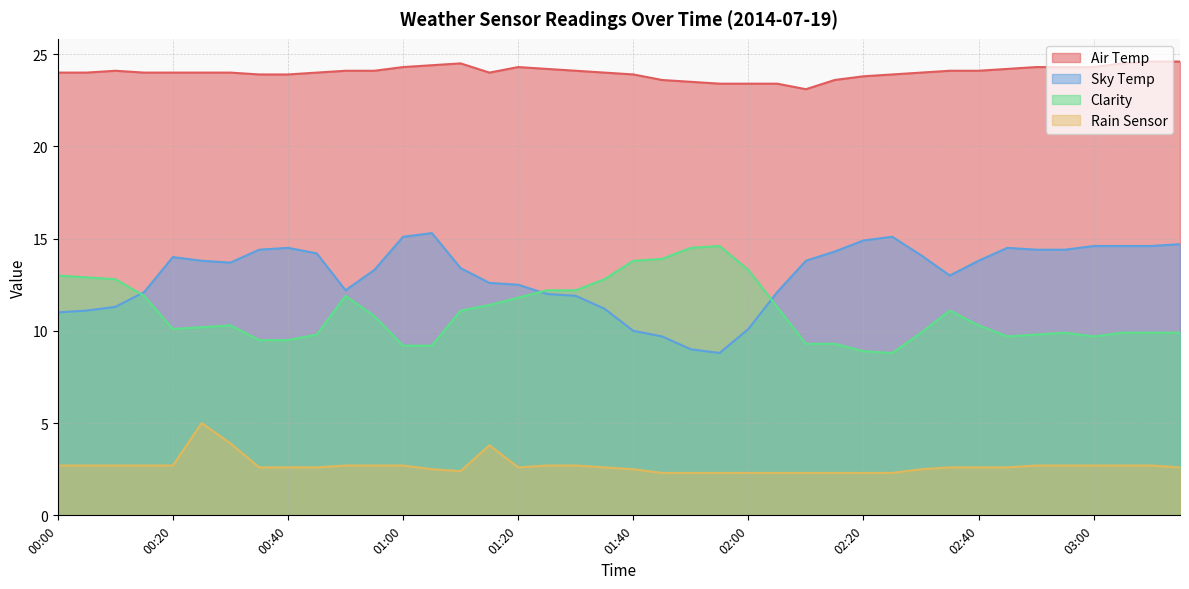

Reading left to right, what are all the values shown in this chart?

Air Temp: 24.0	24.0	24.1	24.0	24.0	24.0	24.0	23.9	23.9	24.0	24.1	24.1	24.3	24.4	24.5	24.0	24.3	24.2	24.1	24.0	23.9	23.6	23.5	23.4	23.4	23.4	23.1	23.6	23.8	23.9	24.0	24.1	24.1	24.2	24.3	24.3	24.3	24.5	24.6	24.6
Sky Temp: 11.0	11.1	11.3	12.1	14.0	13.8	13.7	14.4	14.5	14.2	12.2	13.3	15.1	15.3	13.4	12.6	12.5	12.0	11.9	11.2	10.0	9.7	9.0	8.8	10.1	12.1	13.8	14.3	14.9	15.1	14.1	13.0	13.8	14.5	14.4	14.4	14.6	14.6	14.6	14.7
Clarity: 13.0	12.9	12.8	11.9	10.1	10.2	10.3	9.5	9.5	9.8	11.9	10.8	9.2	9.2	11.1	11.4	11.8	12.2	12.2	12.8	13.8	13.9	14.5	14.6	13.3	11.3	9.3	9.3	8.9	8.8	9.9	11.1	10.3	9.7	9.8	9.9	9.7	9.9	9.9	9.9
Rain Sensor: 2.7	2.7	2.7	2.7	2.7	5.0	3.9	2.6	2.6	2.6	2.7	2.7	2.7	2.5	2.4	3.8	2.6	2.7	2.7	2.6	2.5	2.3	2.3	2.3	2.3	2.3	2.3	2.3	2.3	2.3	2.5	2.6	2.6	2.6	2.7	2.7	2.7	2.7	2.7	2.6